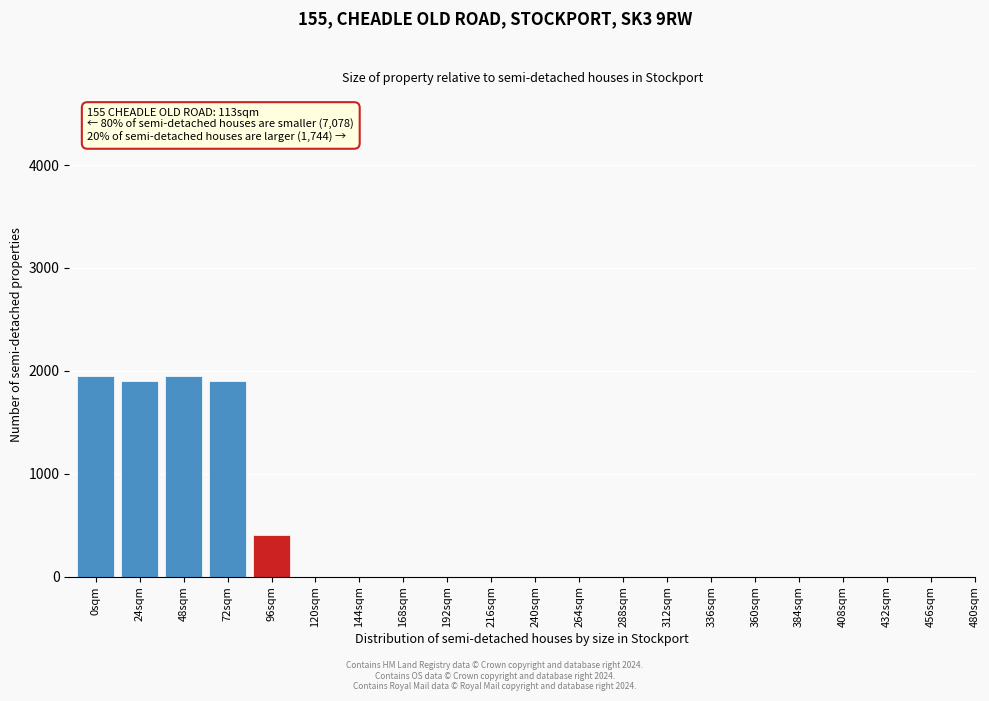

Reading left to right, extract all data points from this chart.

0sqm=1950	24sqm=1900	48sqm=1950	72sqm=1900	96sqm=400	120sqm=0	144sqm=0	168sqm=0	192sqm=0	216sqm=0	240sqm=0	264sqm=0	288sqm=0	312sqm=0	336sqm=0	360sqm=0	384sqm=0	408sqm=0	432sqm=0	456sqm=0